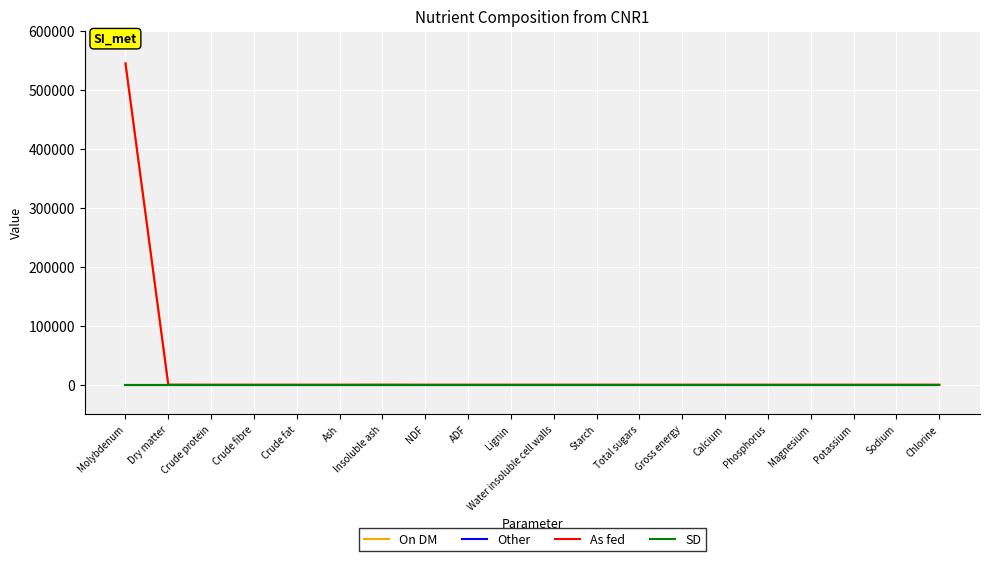

Is the value of SD at ADF greater than the value of On DM at Crude protein?

No